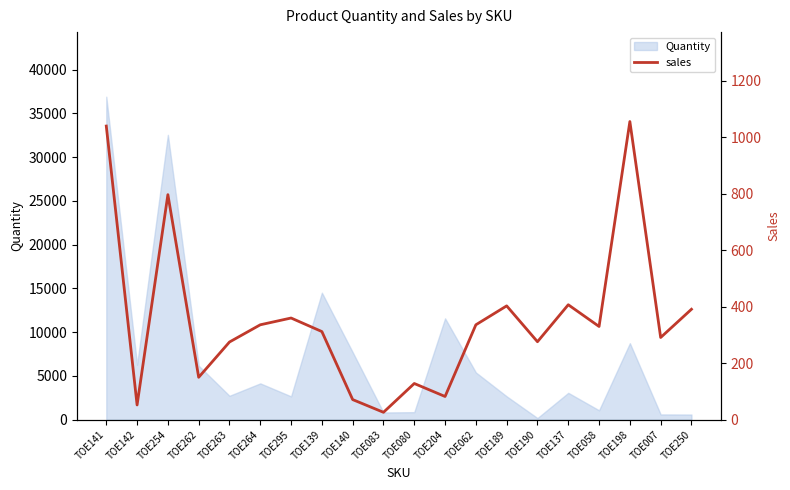

True or false: the data shows 128 at TOE080.

True